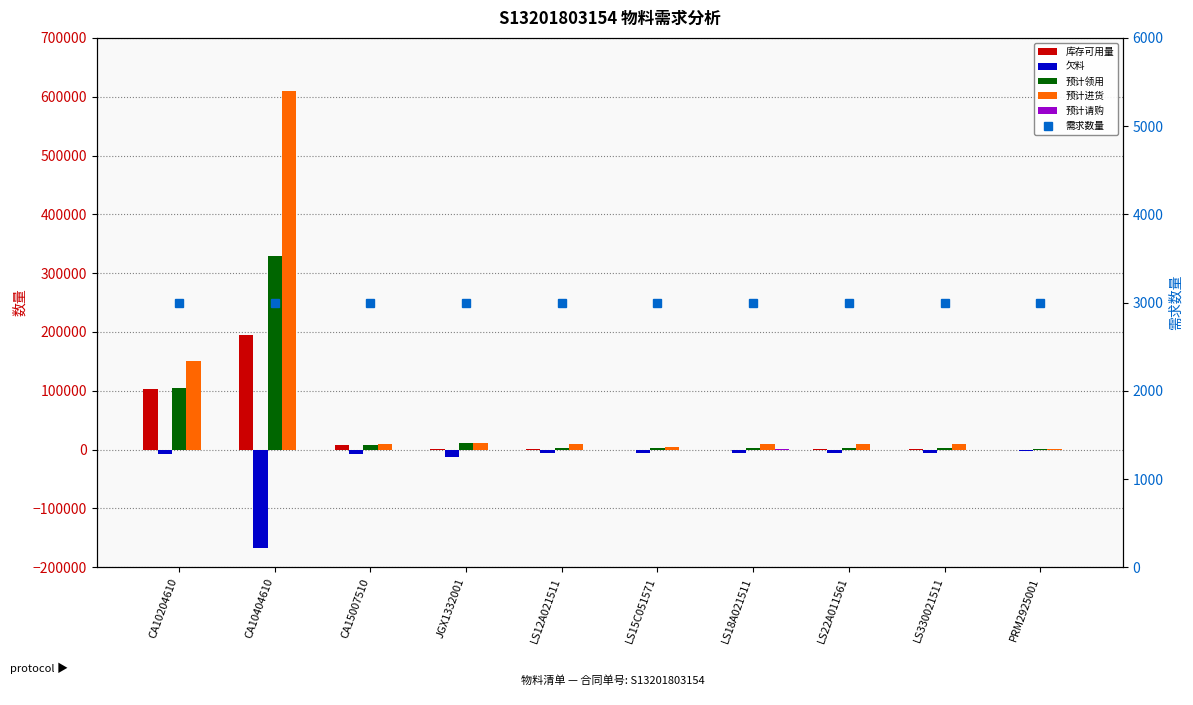

Is the value of 预计领用 at LS22A011561 greater than the value of 库存可用量 at PRM2925001?

Yes